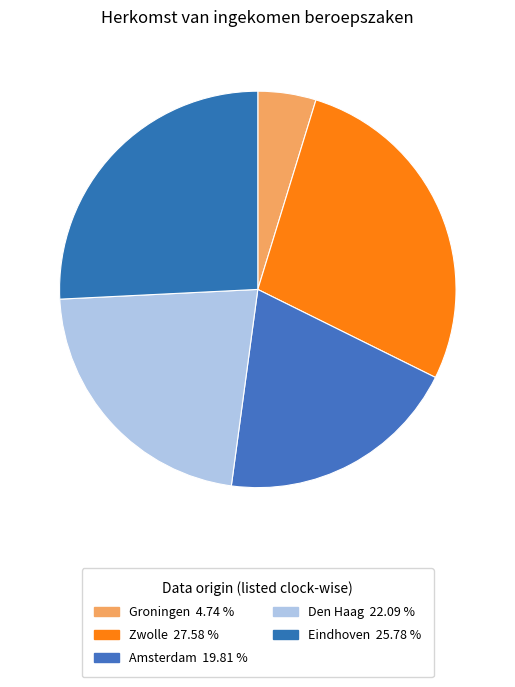

To the nearest percent, what percentage of the pie is Amsterdam?

20%